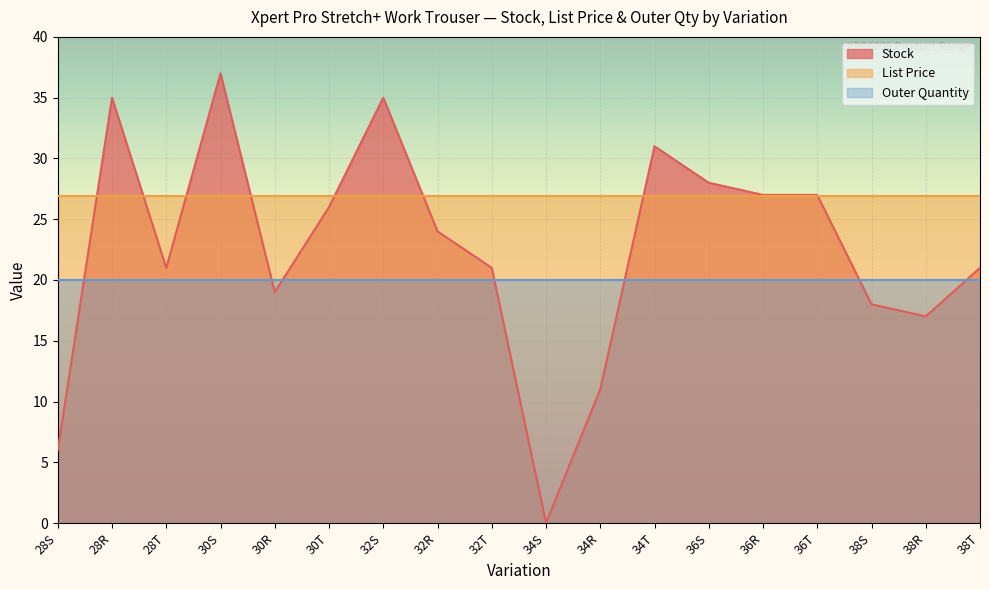

Which has a higher value, 36T or 38R?

36T